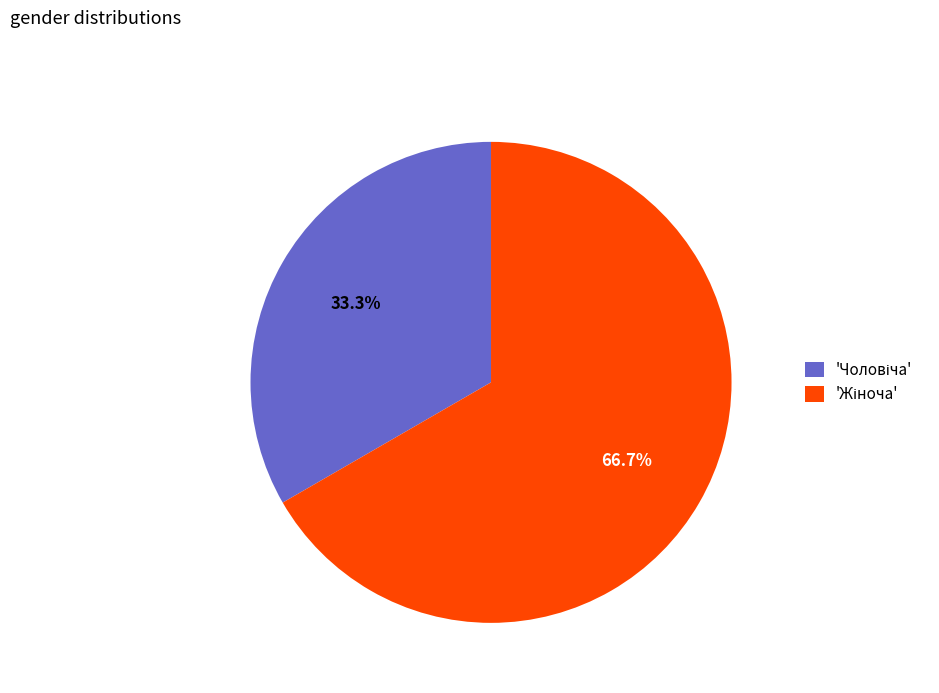

Is there any slice that represents more than half of the pie?

Yes